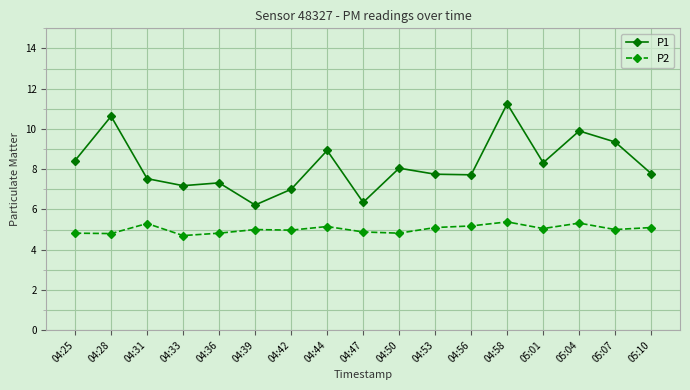

What is the maximum value for P2?

5.4